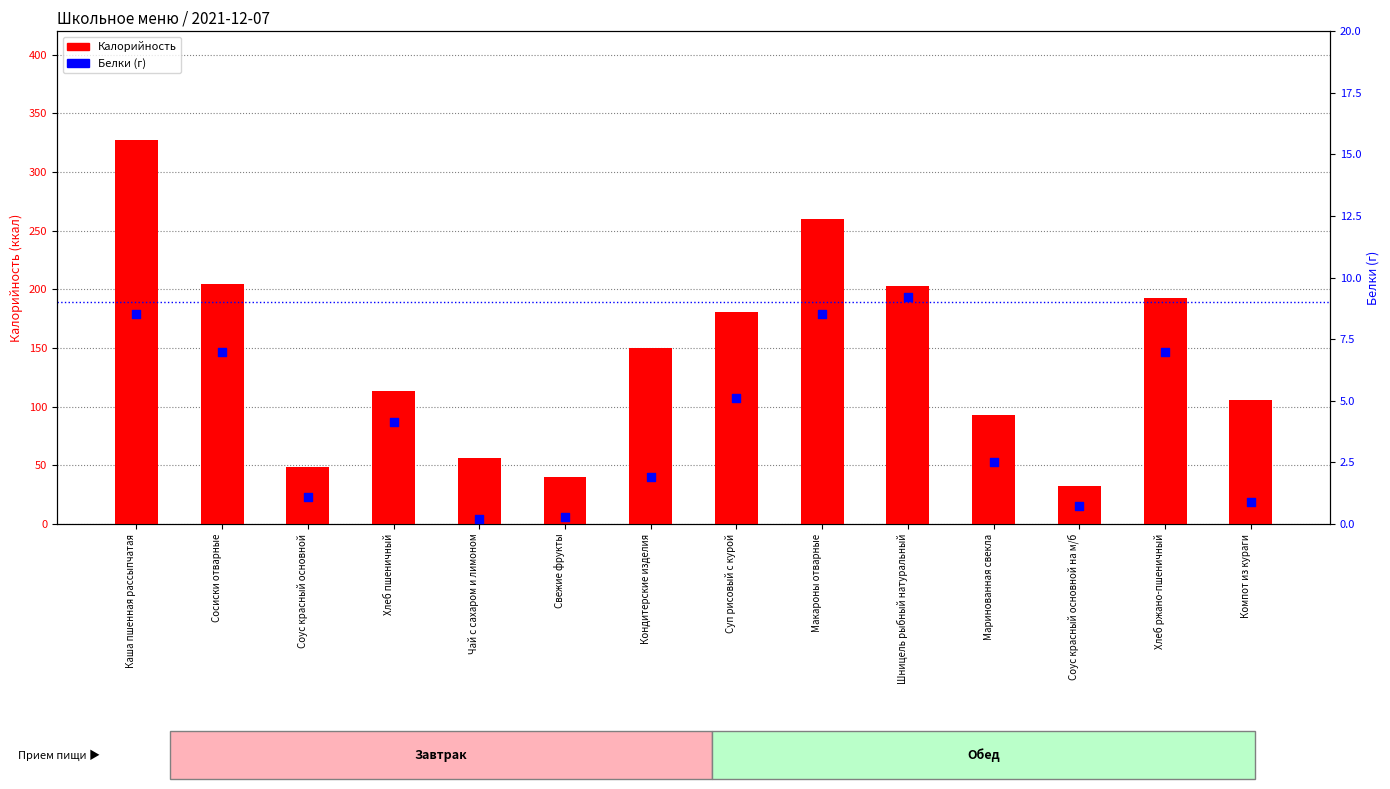

Which series has the largest total across all categories?

Калорийность